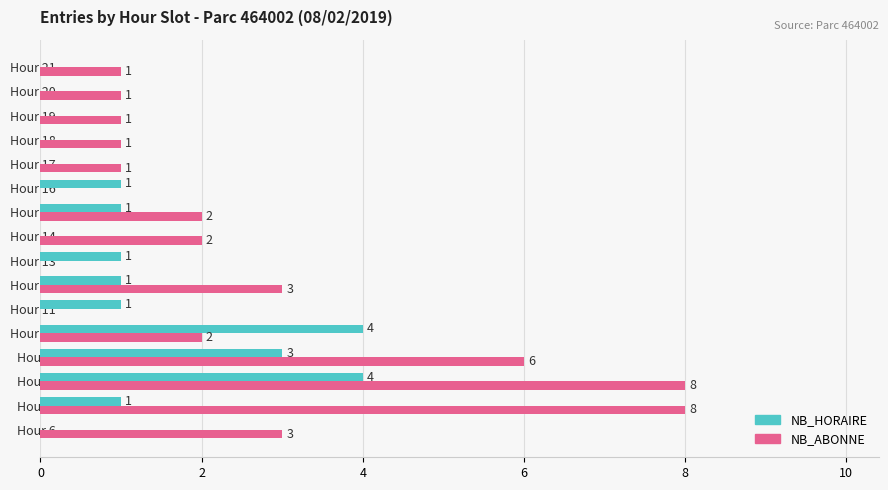

Is it true that NB_HORAIRE equals 0 at Hour 18?

True